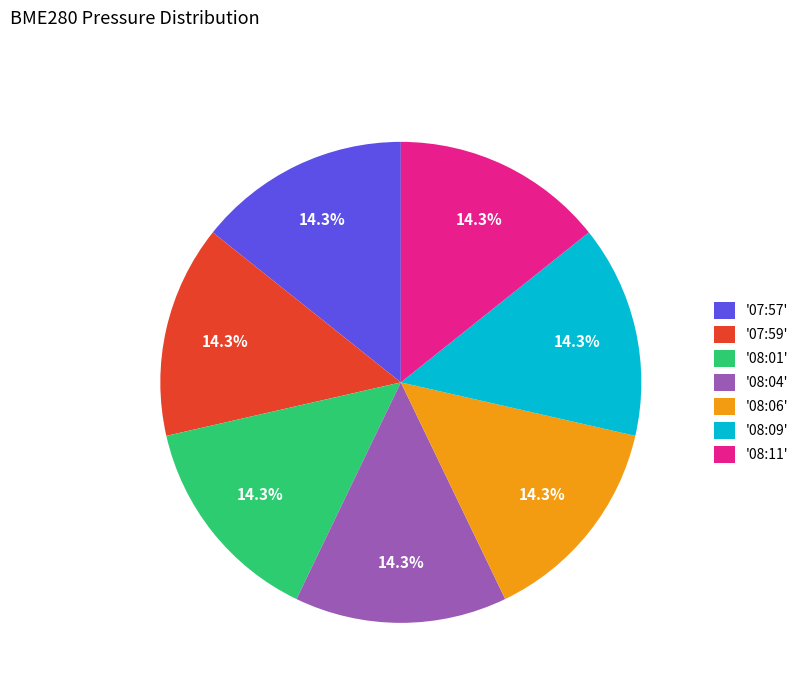

Does '08:06' account for over 50% of the chart?

No